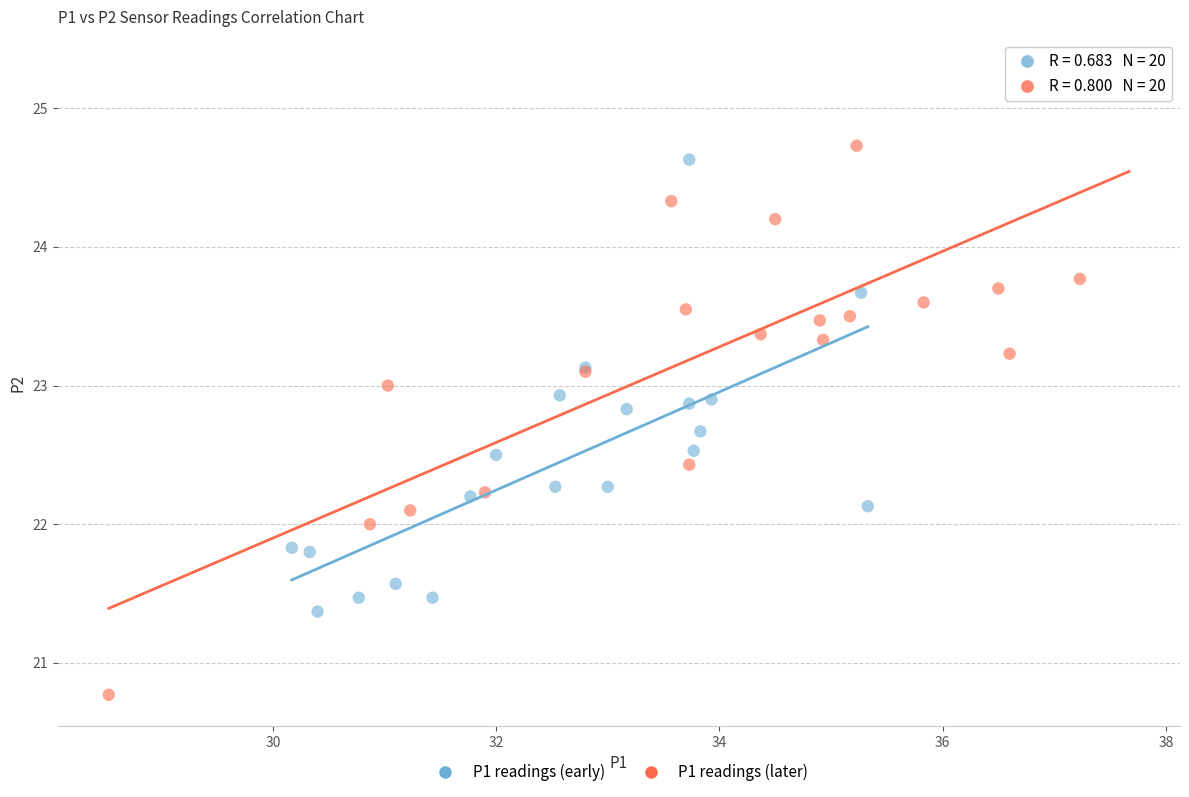

Which series reaches the minimum Y coordinate?

P1 readings (later)